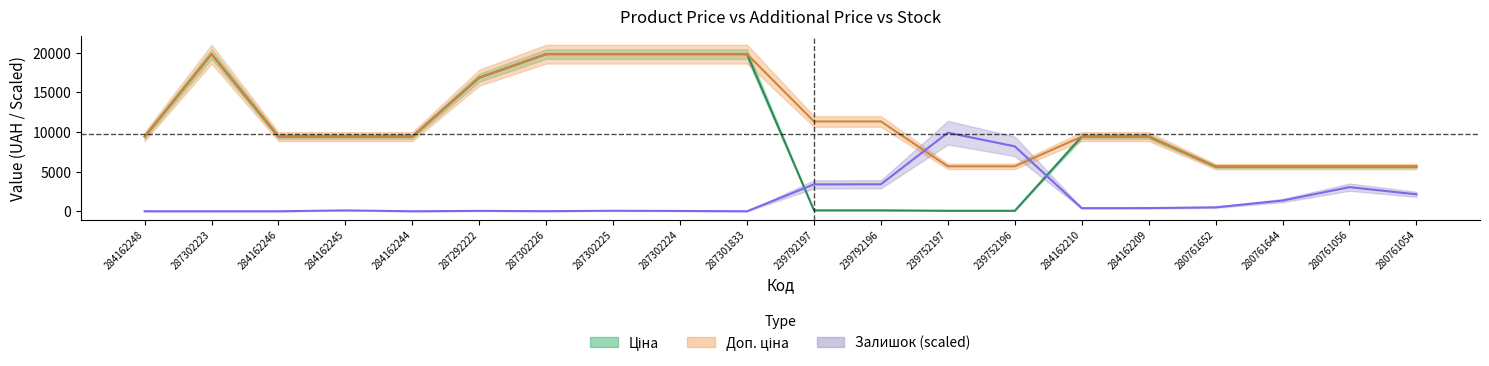

Between which two adjacent categories do Залишок and Доп. ціна first intersect?

239792196 and 239752197